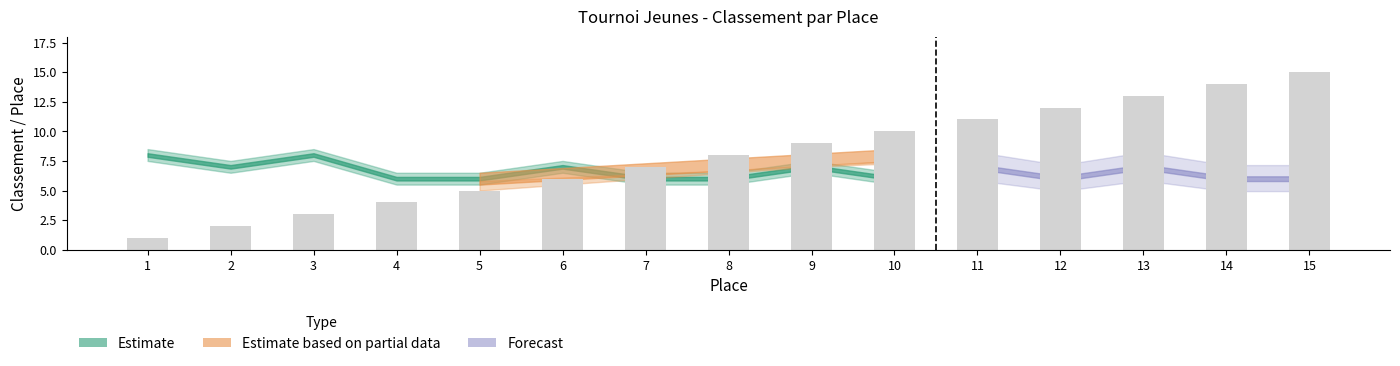

List the labels in order of value, largest first.

15, 14, 13, 12, 11, 10, 9, 8, 7, 6, 5, 4, 3, 2, 1